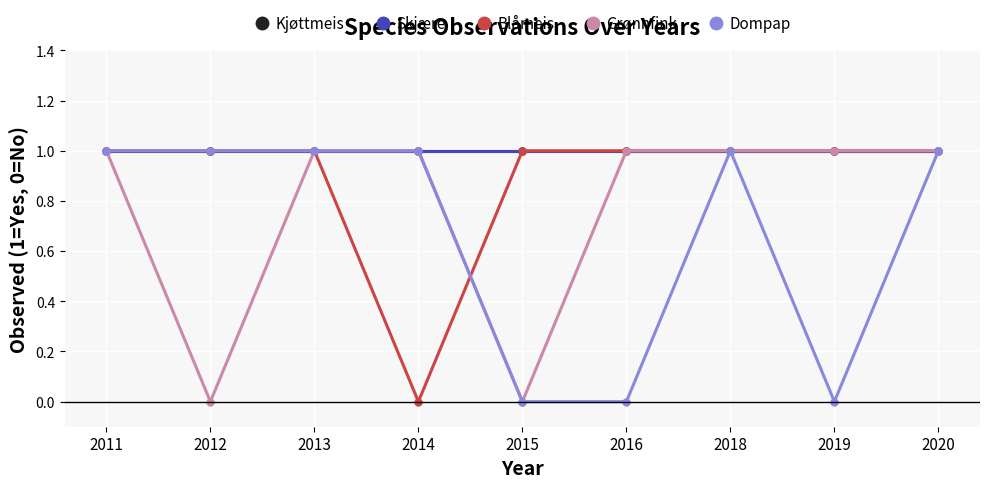

Does the chart have visible grid lines?

Yes